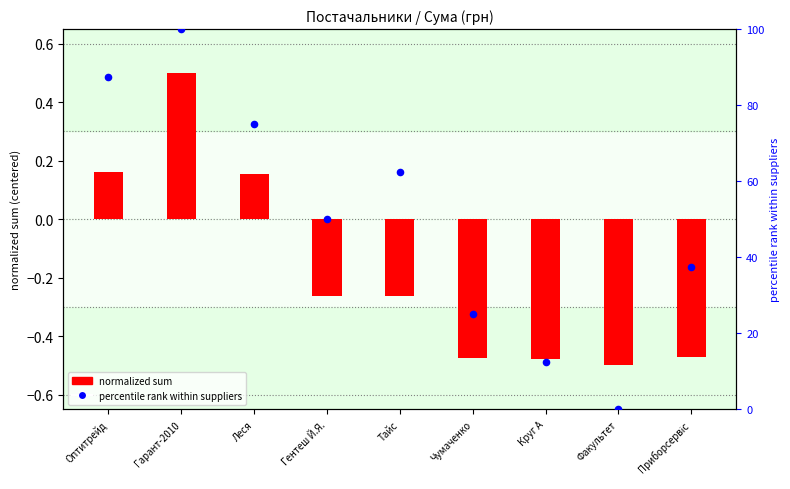

Which series contains the highest Y value?

percentile rank